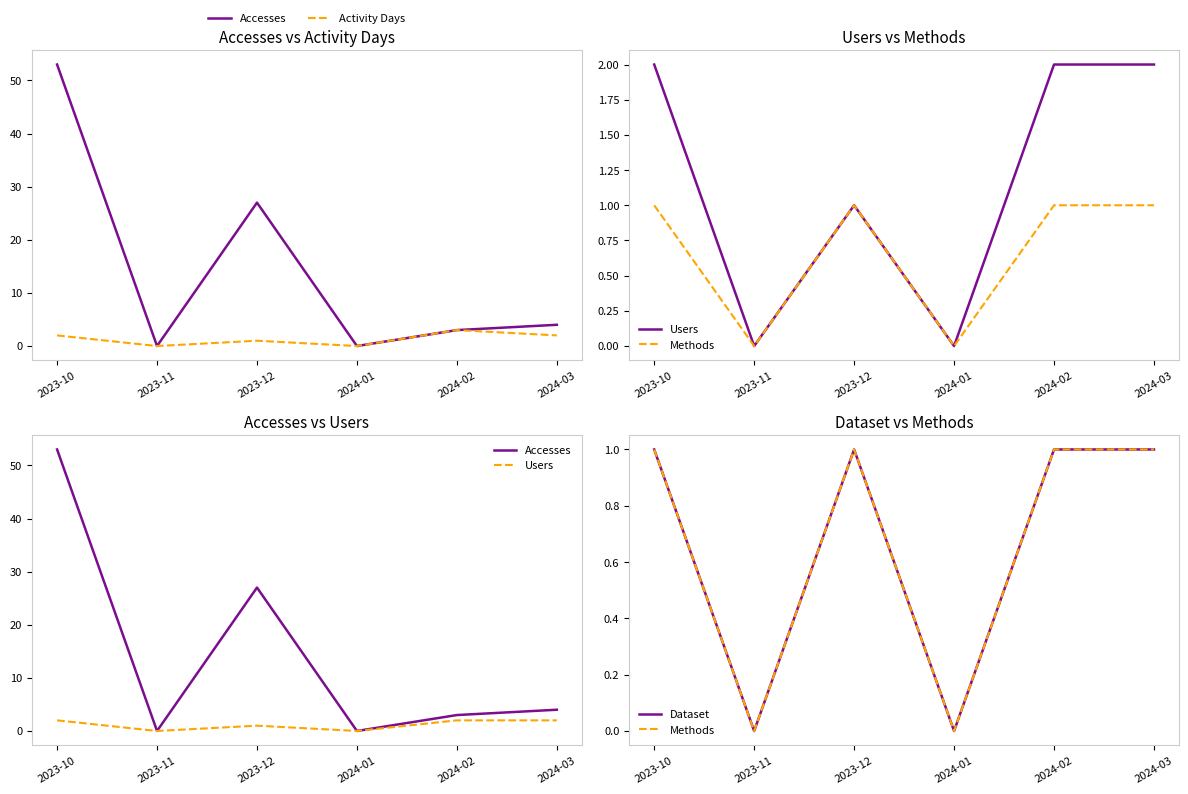

Count the Methods values in the range 0 to 1.

6